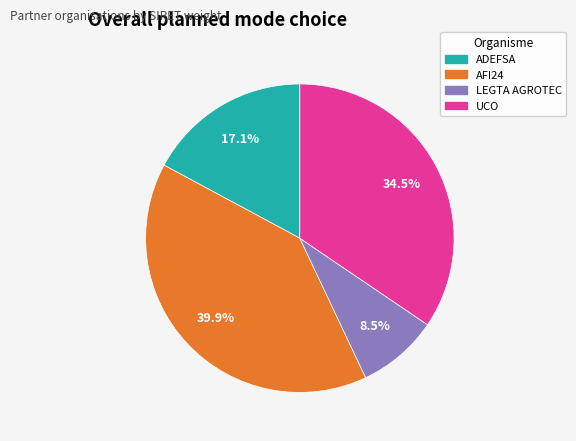

How many segments does this pie chart have?

4